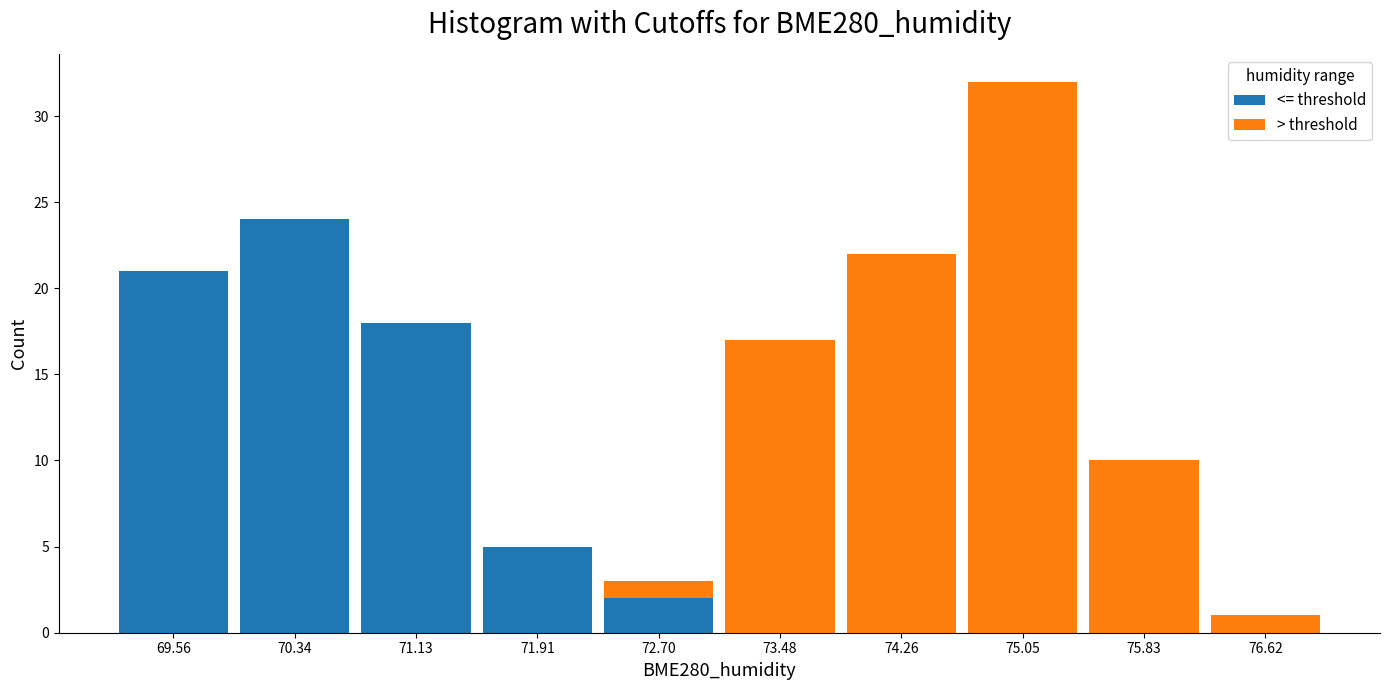

Reading left to right, transcribe this chart: for each stacked bar, give the range it covers on the x-axis and its total height. Neither the bar edges nor the heights are printed on the chart, so give them approximately, as read against the axes.

69.2 to 70.0: 21
70.0 to 70.7: 24
70.7 to 71.5: 18
71.5 to 72.3: 5
72.3 to 73.1: 3
73.1 to 73.9: 17
73.9 to 74.7: 22
74.7 to 75.4: 32
75.4 to 76.2: 10
76.2 to 77.0: 1